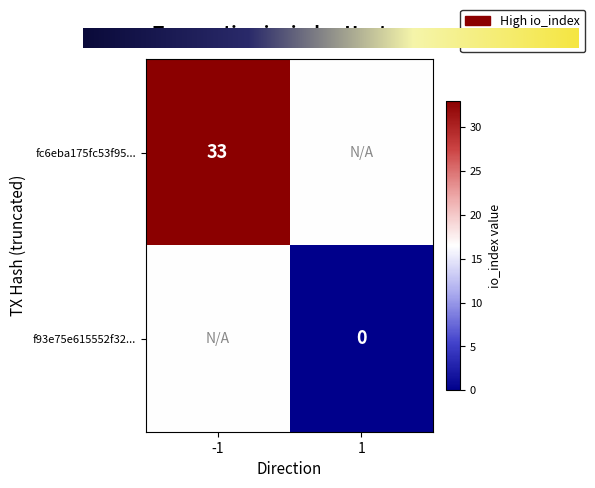

Is it true that fc6eba175fc53f95c9f496b620f55c1ff3a4ee8 equals -1 at direction?

True